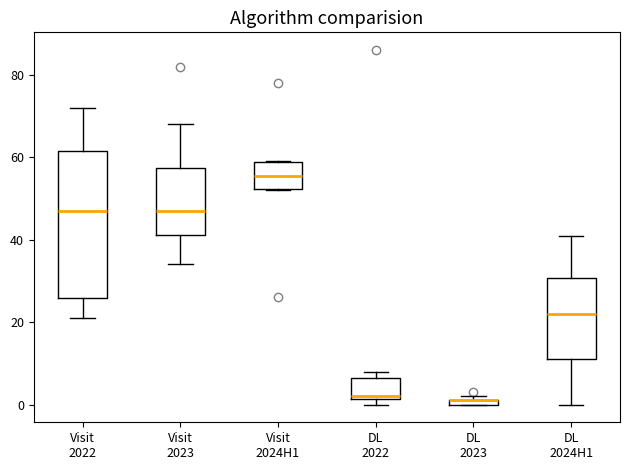

Where is the lower edge of the box for Visit 2024H1 on the y-axis? The values are not printed on the chart, so give them approximately, as read against the axis.

52